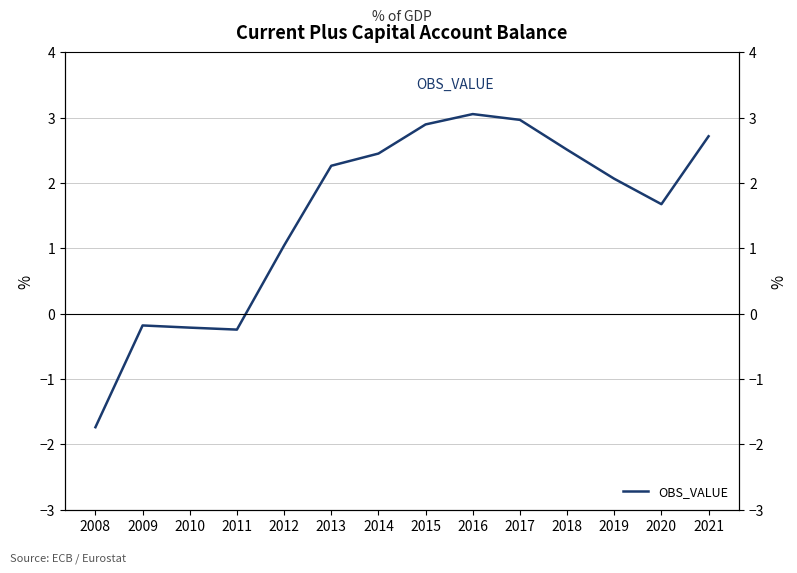

List the labels in order of value, smallest first.

2008, 2011, 2010, 2009, 2012, 2020, 2019, 2013, 2014, 2018, 2021, 2015, 2017, 2016